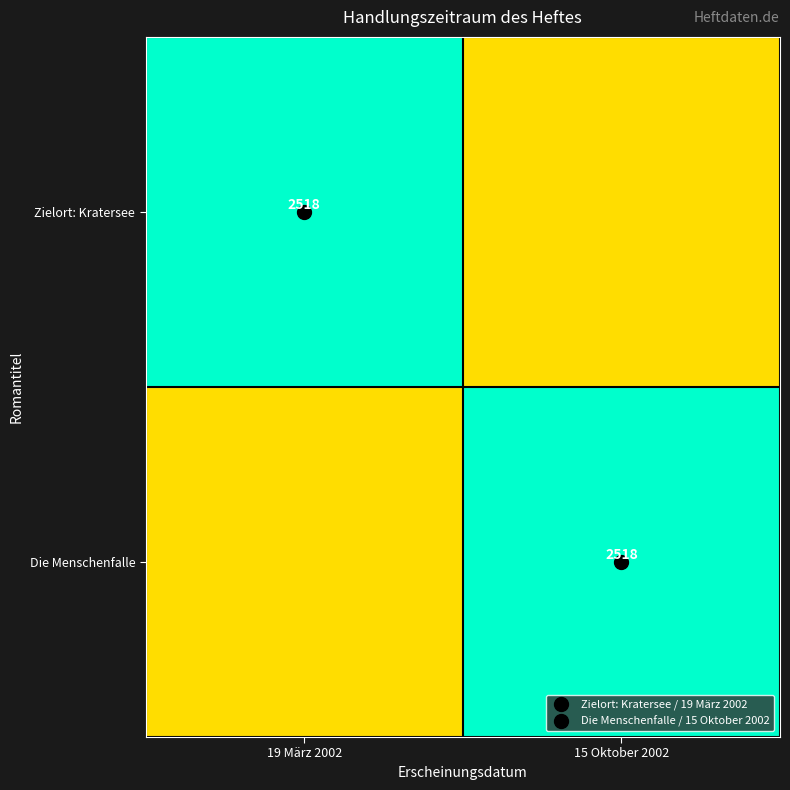

How many Zielort: Kratersee values are between 1200 and 2518?

2